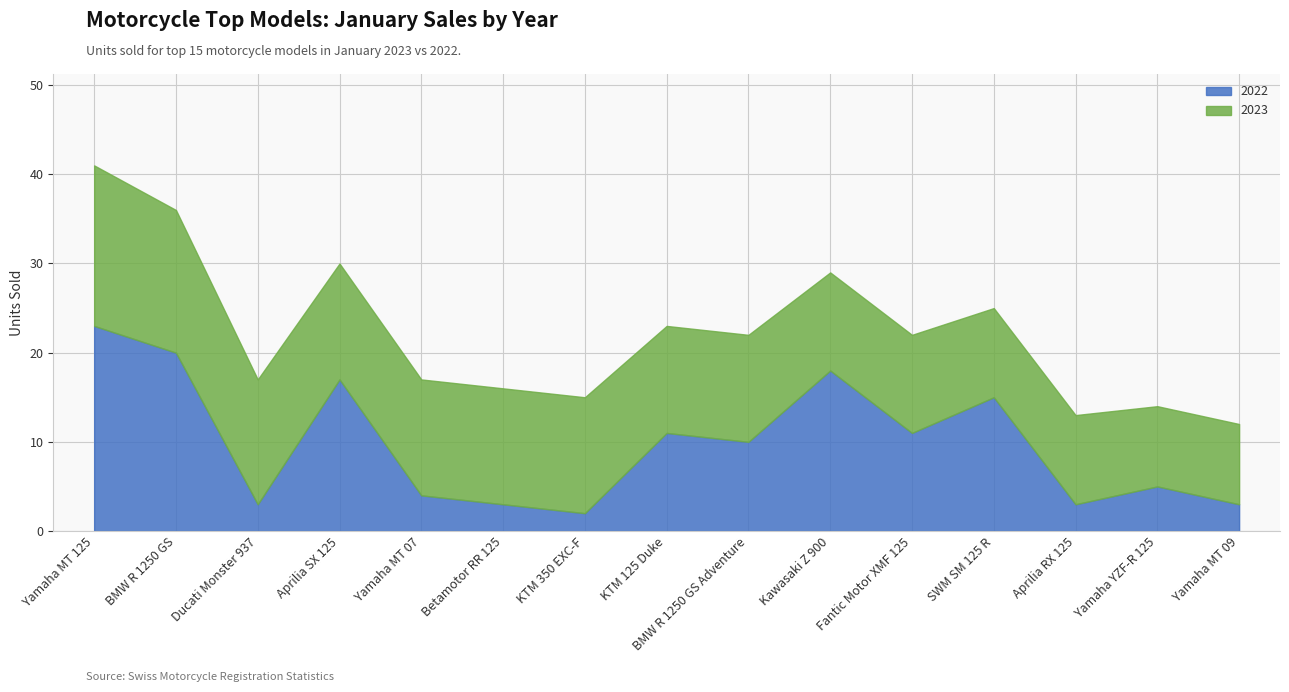

What is the average value of the 2022 series?

10